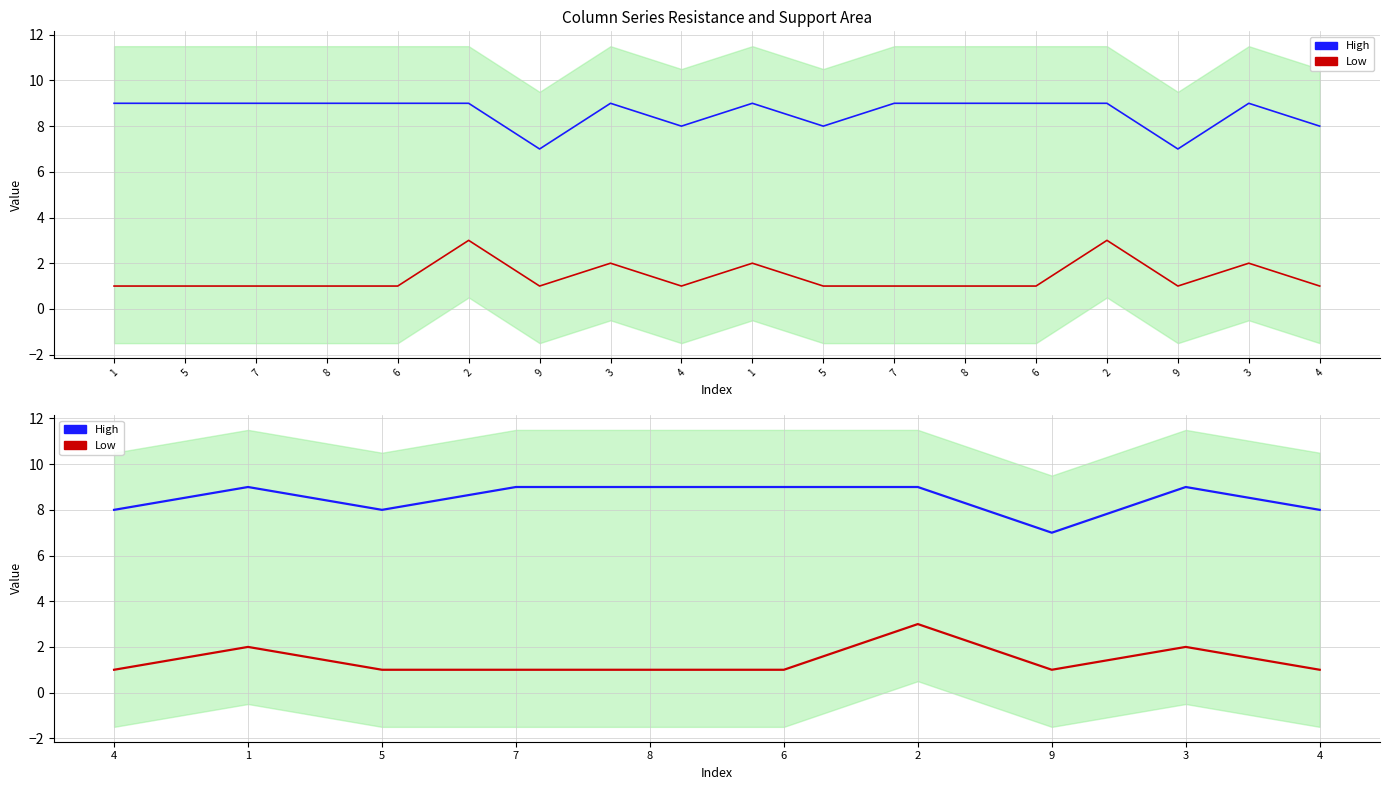

True or false: Low has more than 2 points higher than both neighbors.

True